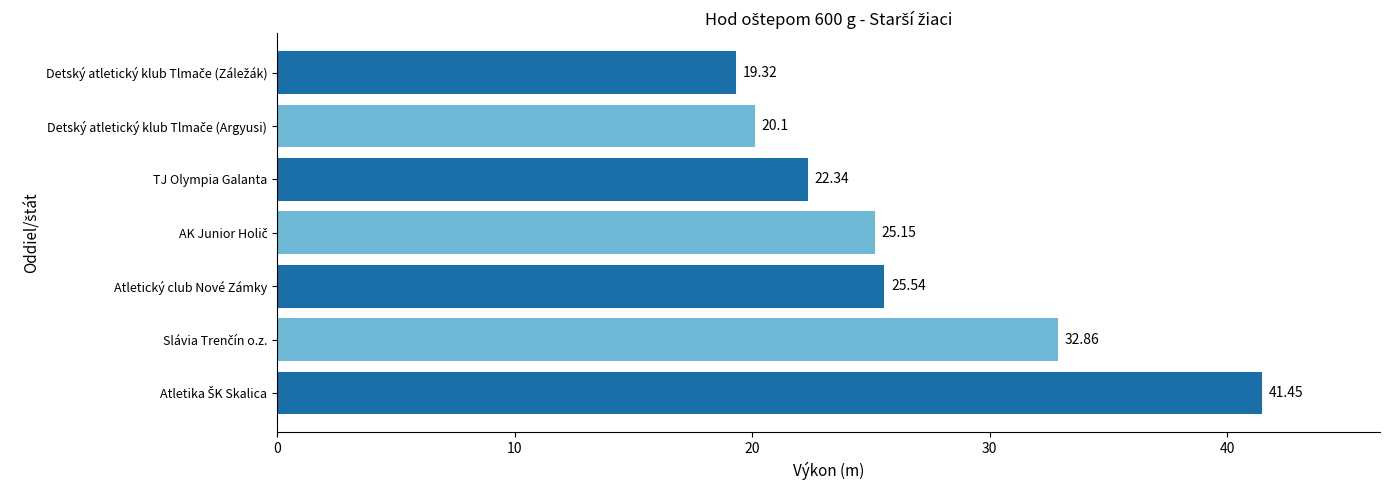

What is the sum of all values?

186.8